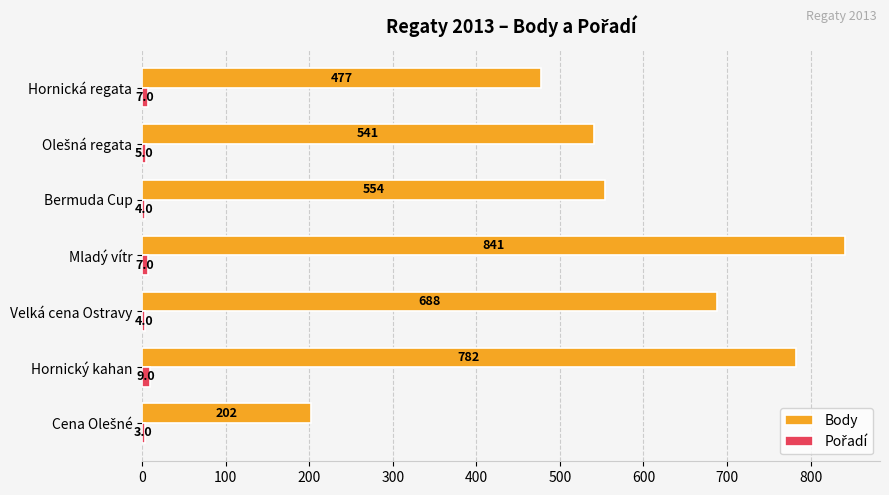

True or false: Body has a value of 688 at Velká cena Ostravy.

True